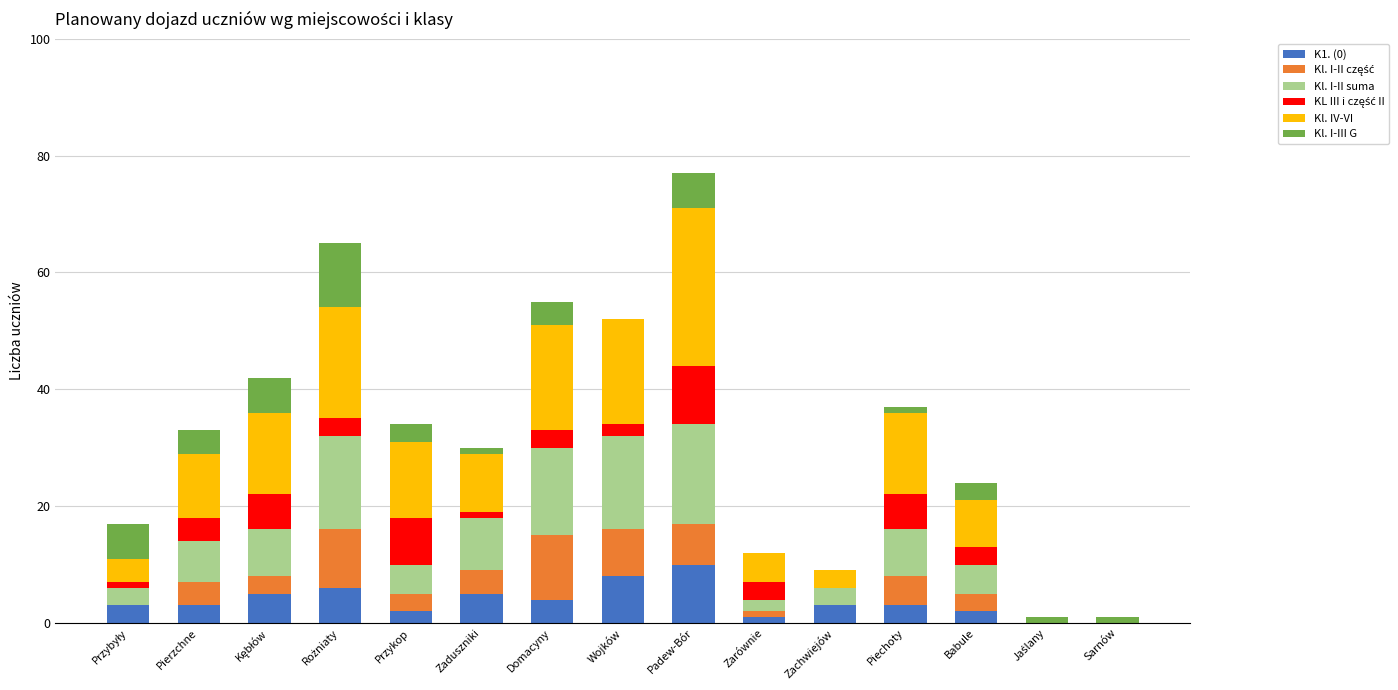

The K1. (0) series shows 10 at Padew-Bór. True or false?

True